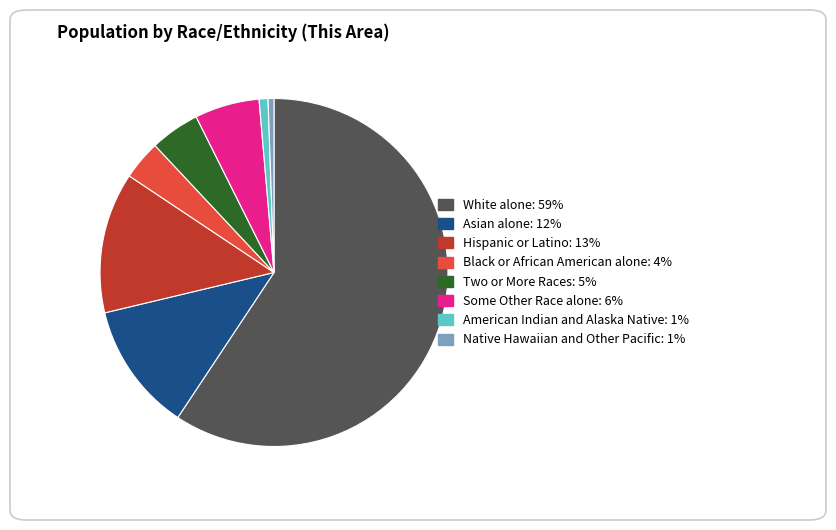

Which has a higher value, Some Other Race alone or American Indian and Alaska Native?

Some Other Race alone